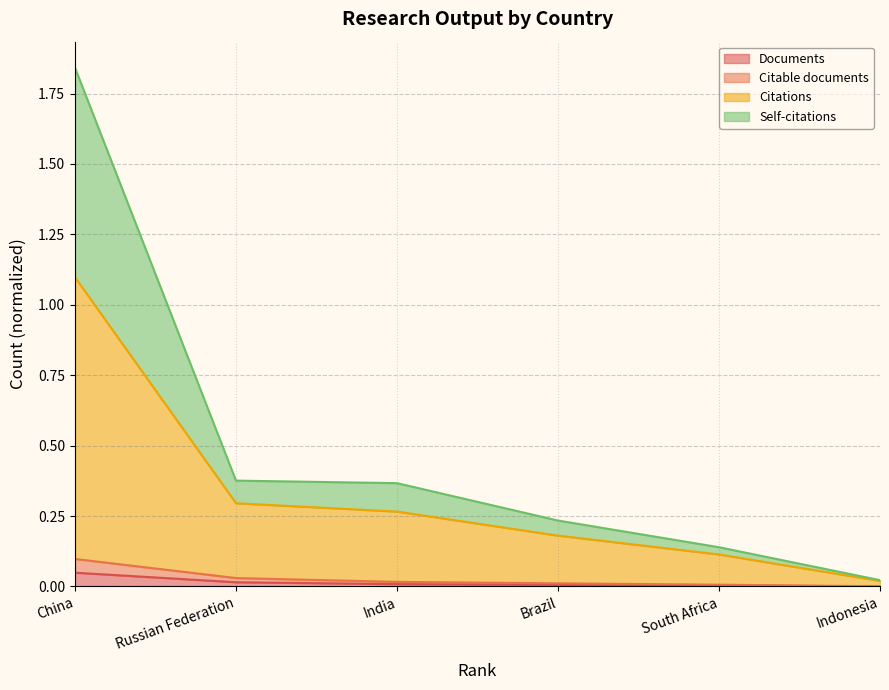

Rank the series by their maximum value, from lowest to highest.

Documents, Citable documents, Citations, Self-citations